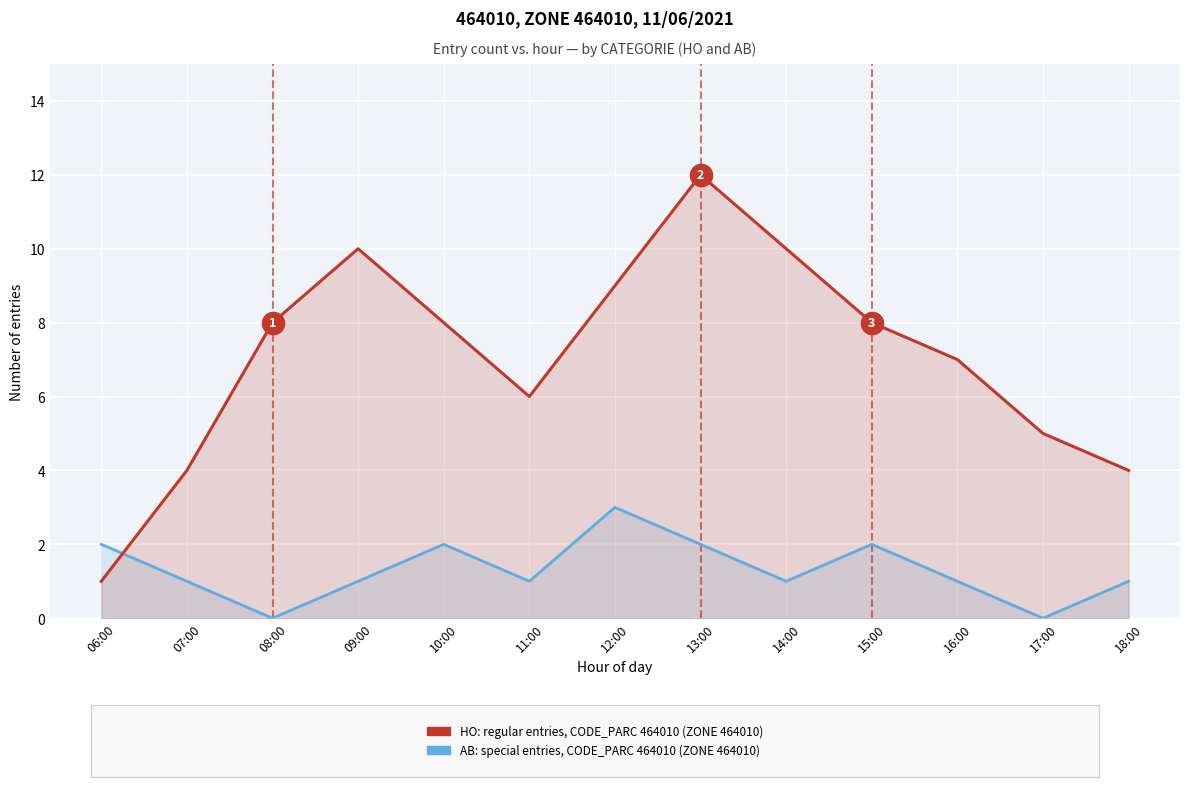

Reading left to right, what are all the values shown in this chart?

HO: regular entries, CODE_PARC 464010: 06:00=1	07:00=4	08:00=8	09:00=10	10:00=8	11:00=6	12:00=9	13:00=12	14:00=10	15:00=8	16:00=7	17:00=5	18:00=4
AB: special entries, CODE_PARC 464010: 06:00=2	07:00=1	08:00=0	09:00=1	10:00=2	11:00=1	12:00=3	13:00=2	14:00=1	15:00=2	16:00=1	17:00=0	18:00=1